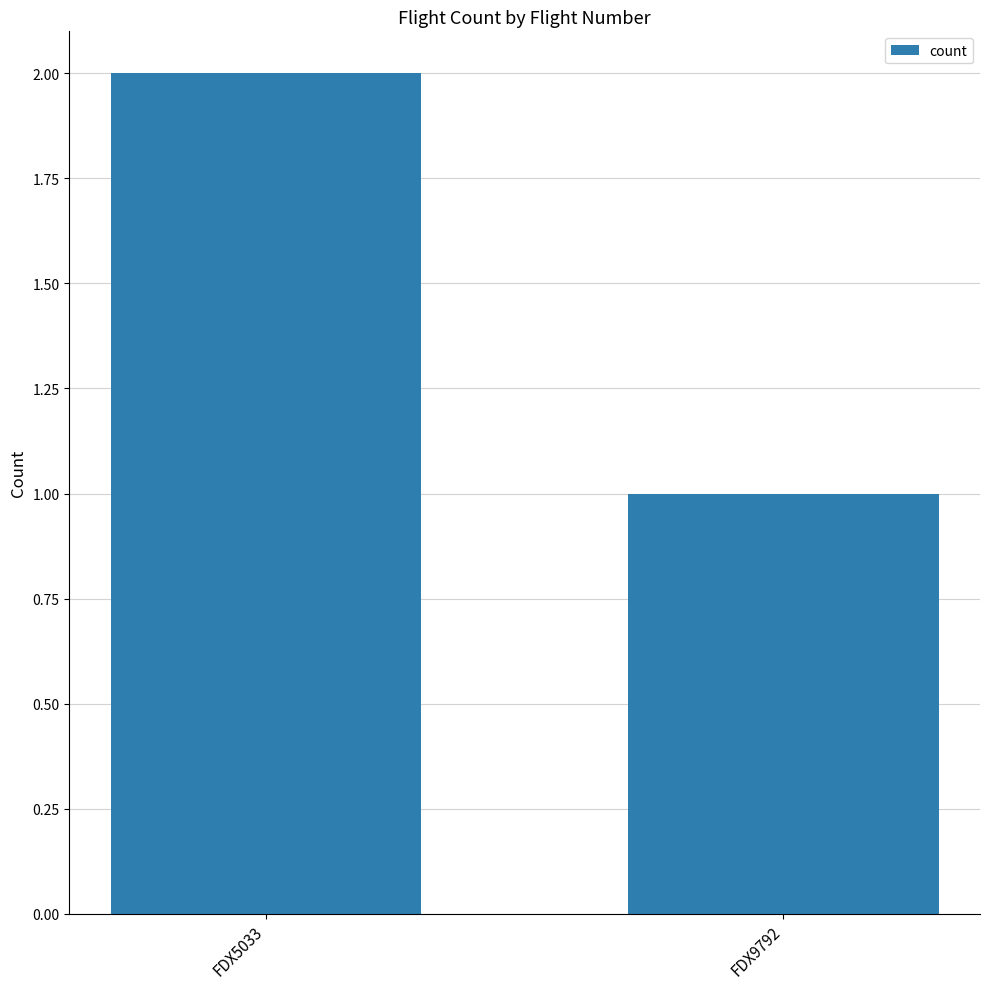

True or false: the data shows 1 at FDX9792.

True